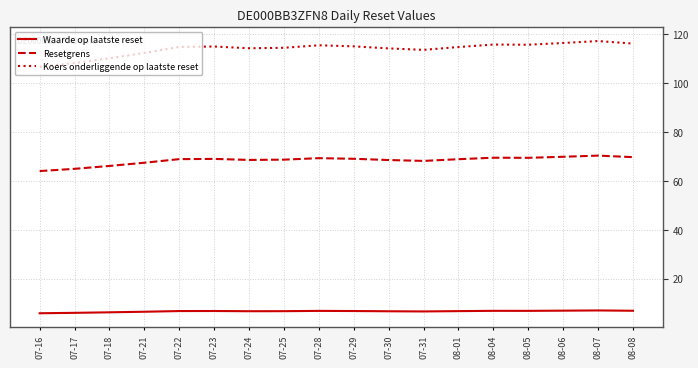

What position from the left is 07-24?

7